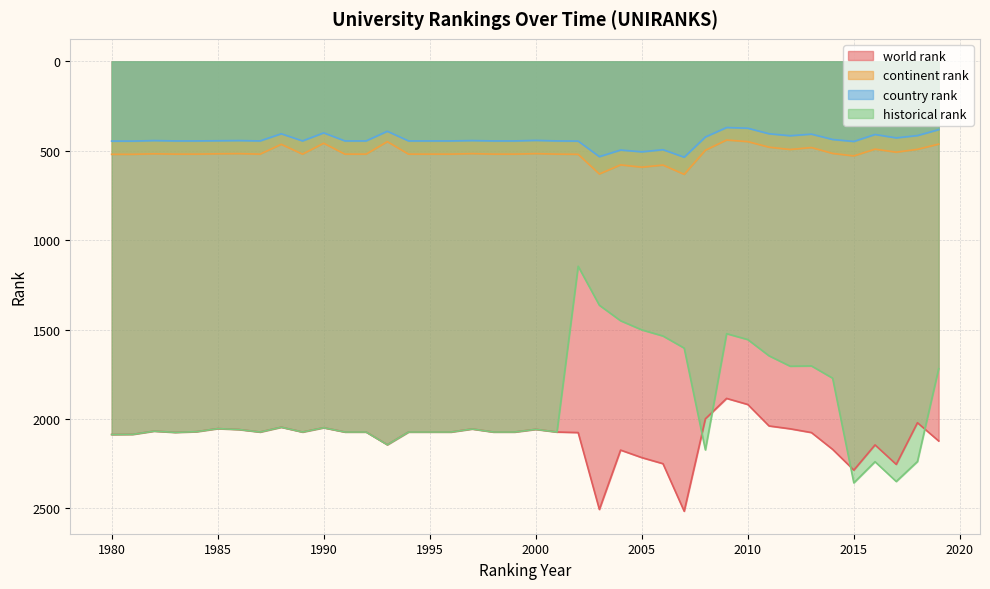

Between 1995 and 1997, which series saw the biggest shift?

world rank